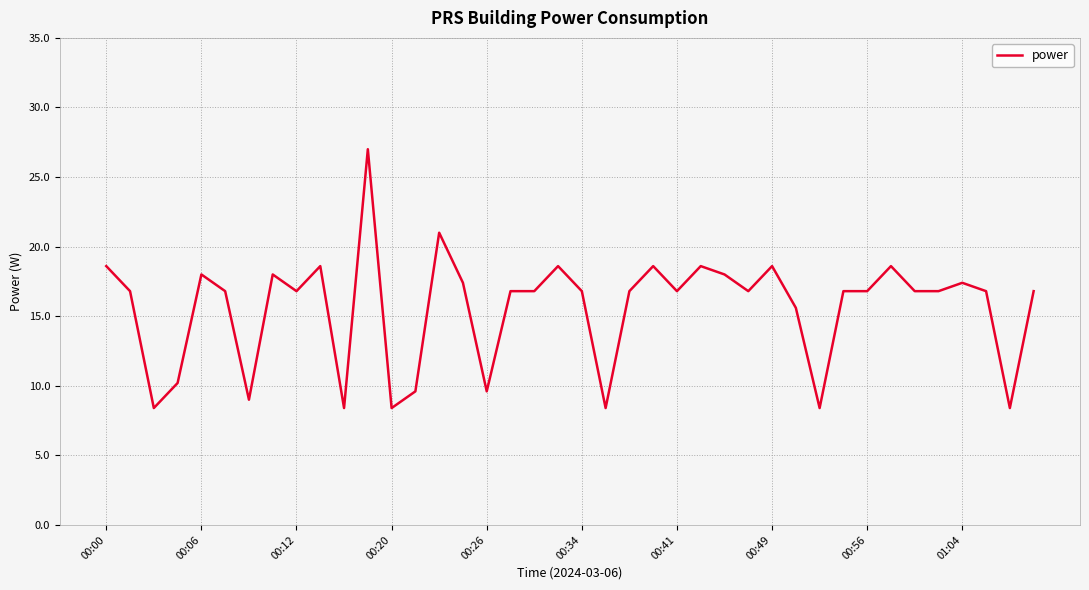

What is the difference between the maximum and minimum values?

18.6